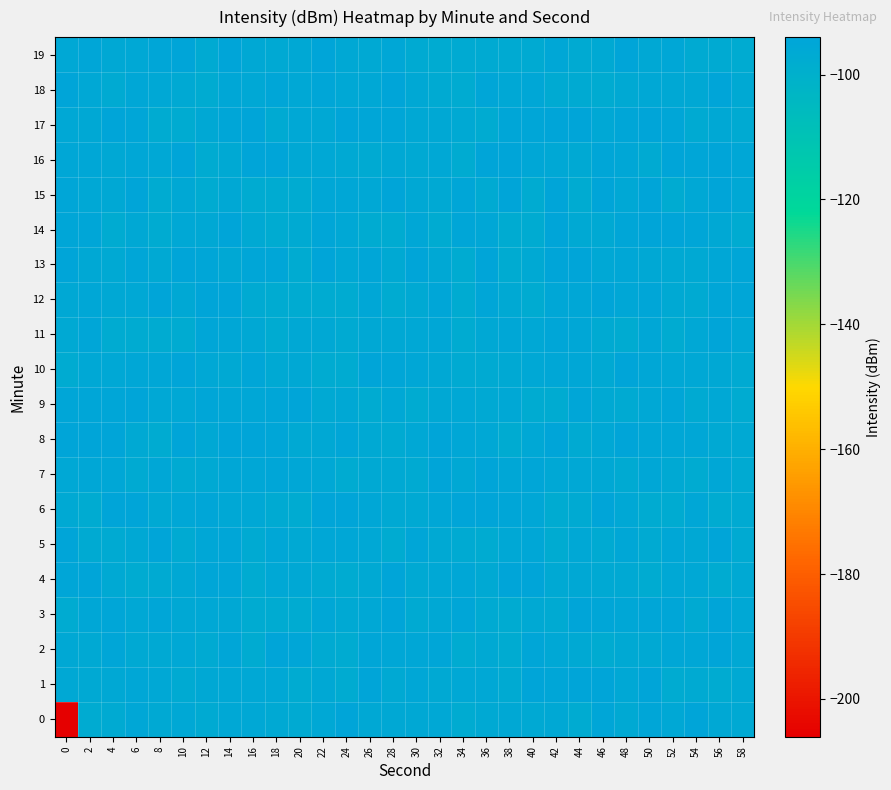

Which label corresponds to the largest value in the chart?

42